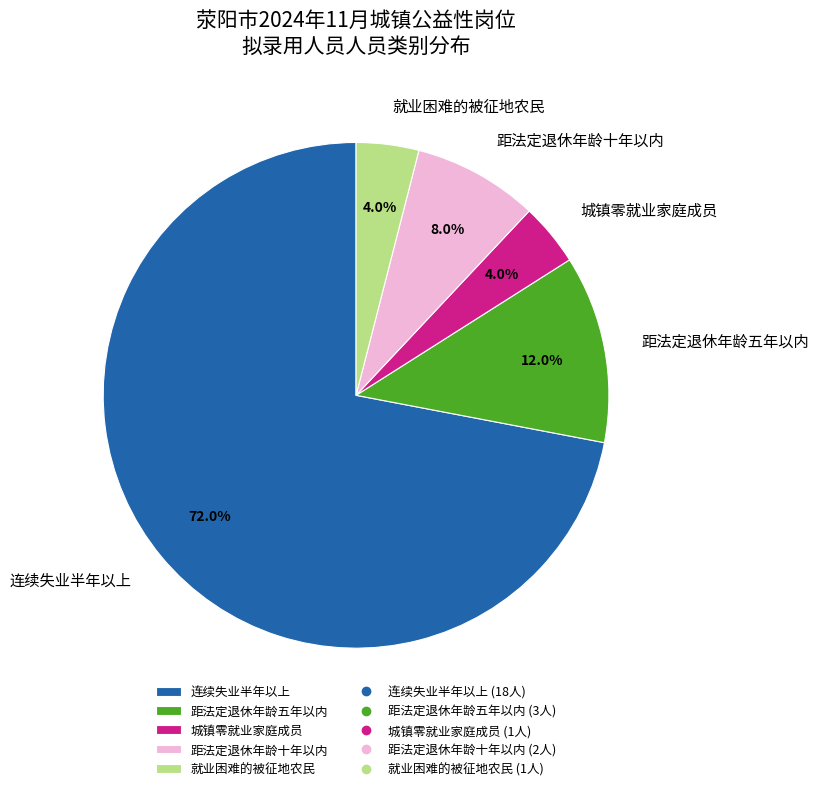

Do 距法定退休年龄十年以内 and 就业困难的被征地农民 together represent more than half of the pie?

No